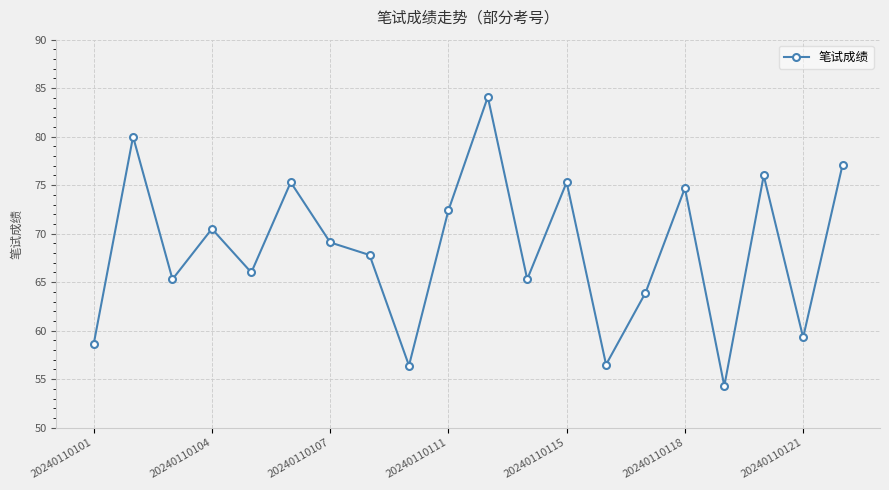

What is the maximum value shown in the chart?

84.1